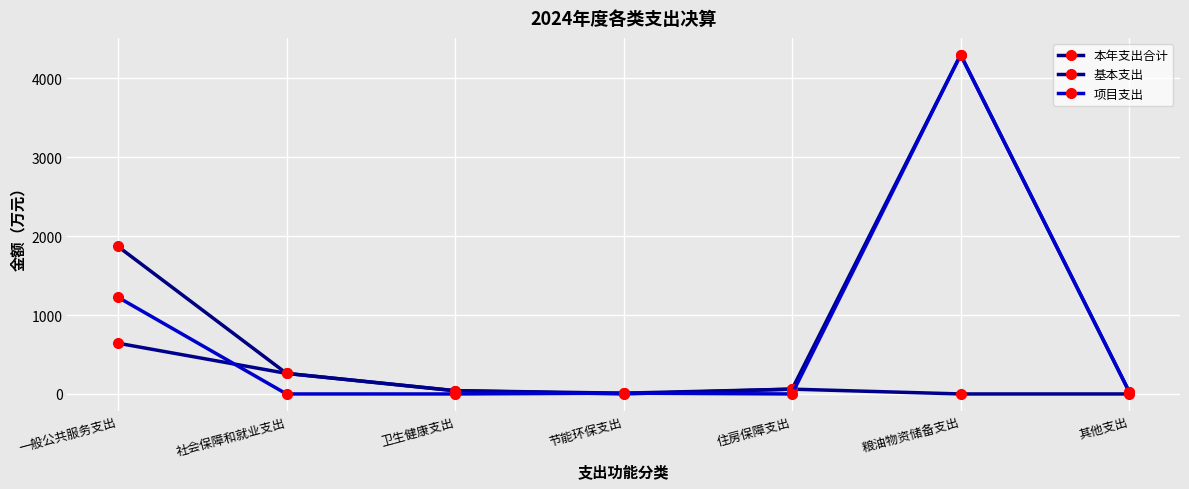

Between 节能环保支出 and 其他支出, which series saw the biggest shift?

本年支出合计